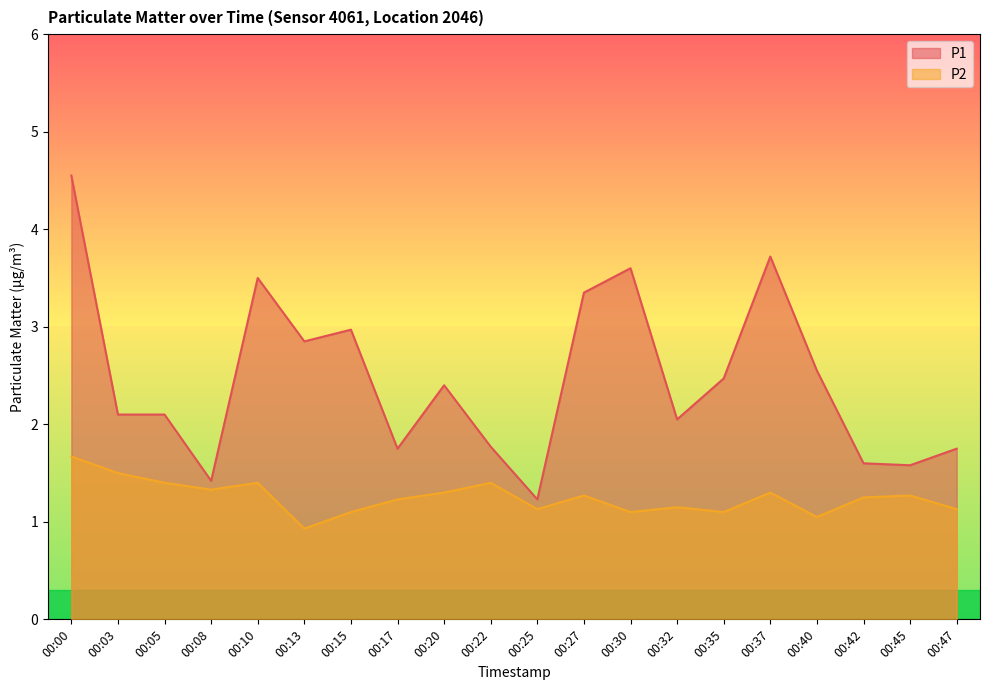

At 00:37, list the series in order from smallest to largest.

P2, P1